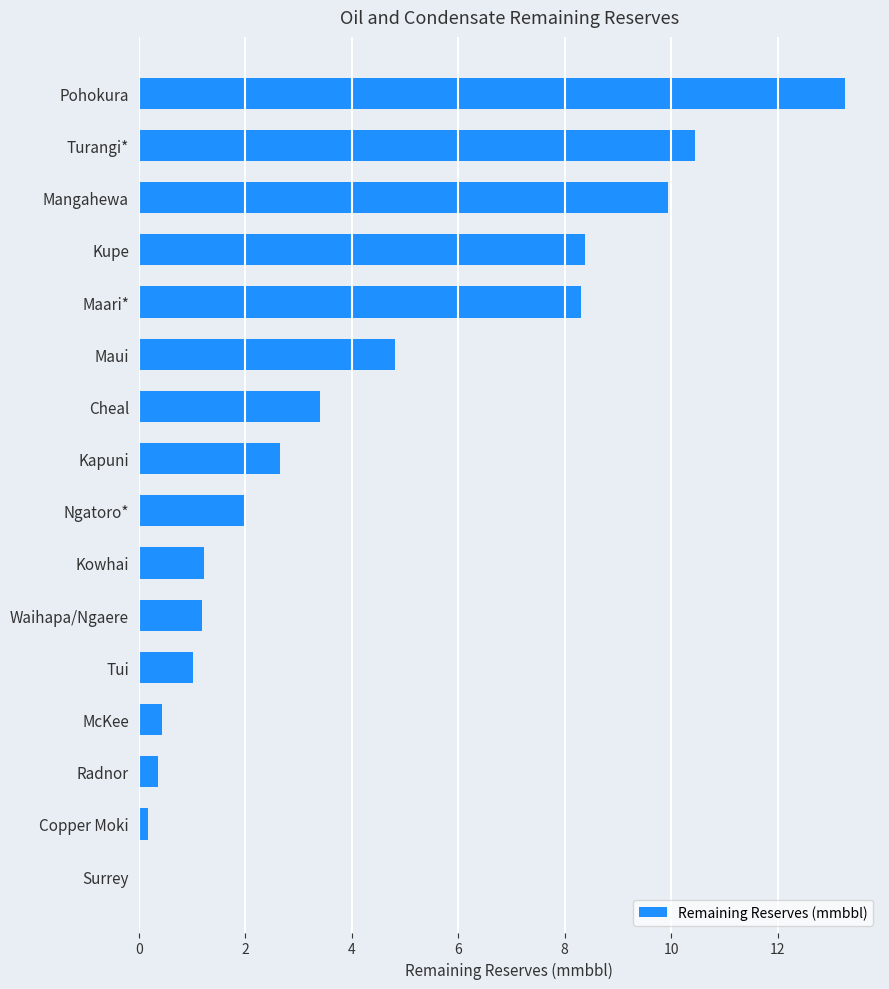

What is the sum of the values at Mangahewa and Waihapa/Ngaere?

11.1